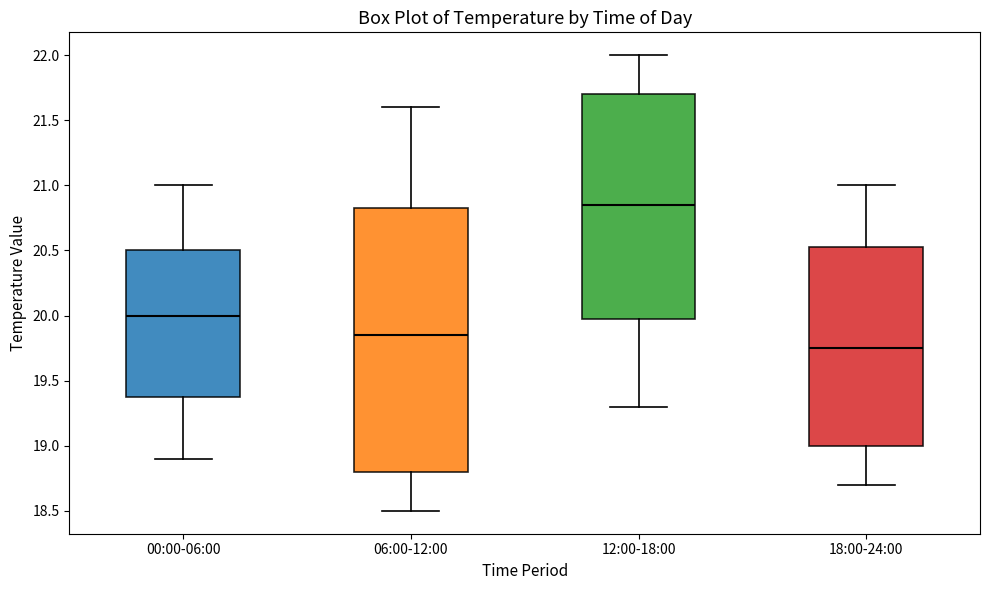

Which box has the highest median line?

12:00-18:00